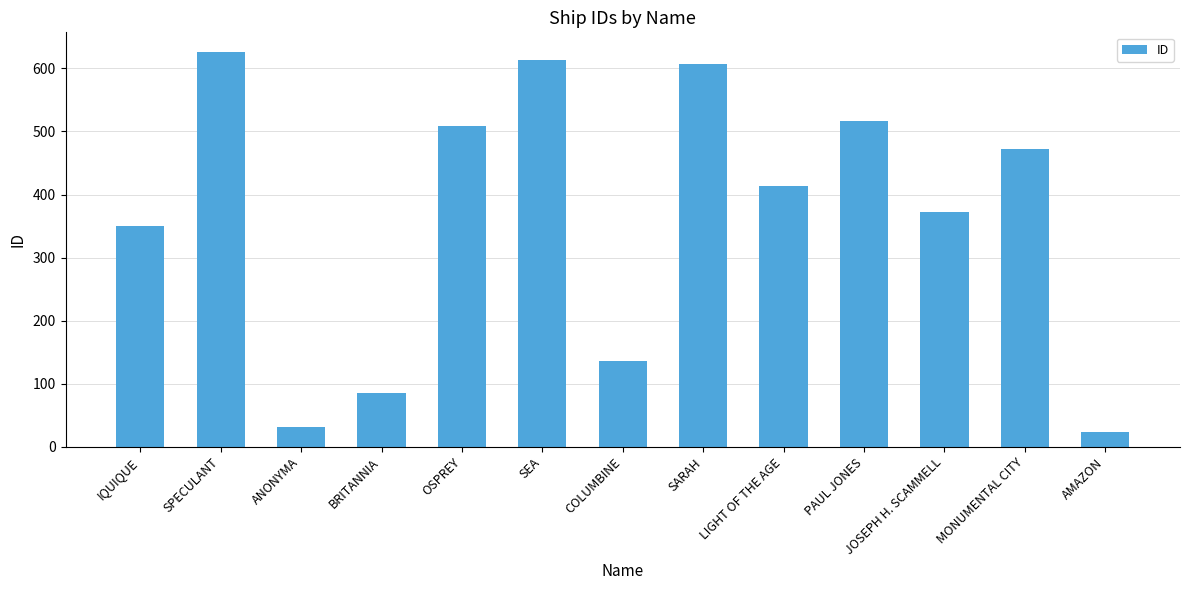

What is the average value?

366